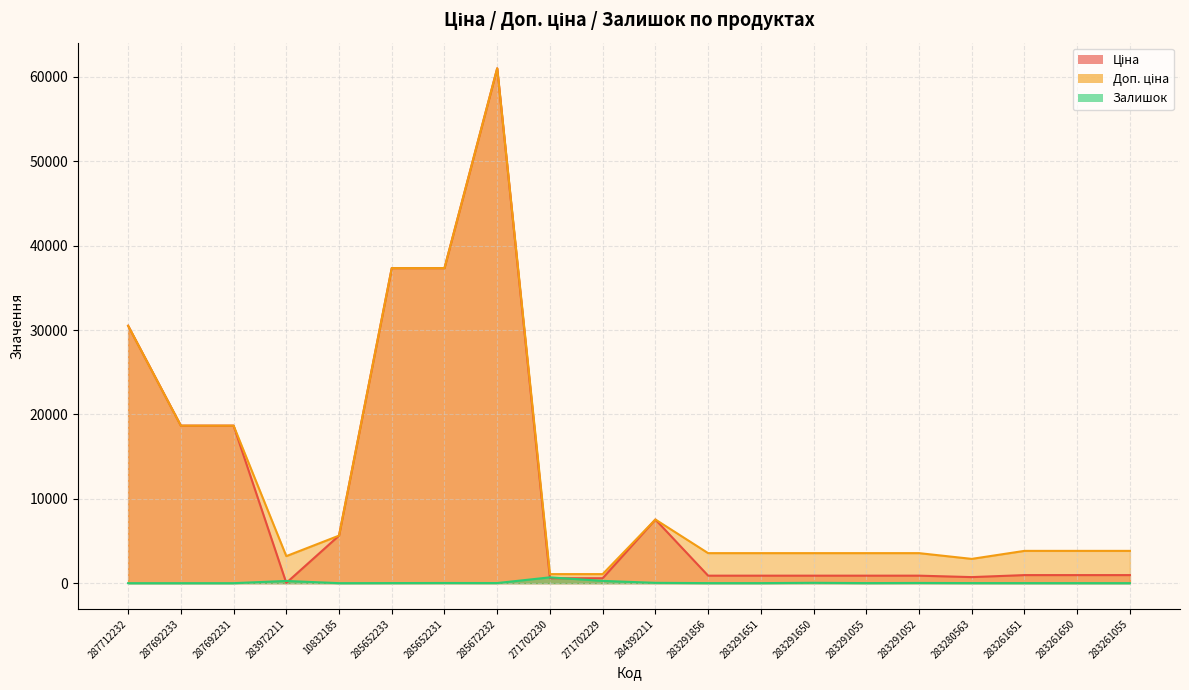

Reading right to left, list all the values displayed in this chart.

Ціна: 283261055=957.1	283261650=957.1	283261651=957.1	283280563=719.6	283291052=889.9	283291055=889.9	283291650=889.9	283291651=889.9	283291856=889.9	284392211=7545.9	271702229=586.0	271702230=586.0	285672232=61024.7	285652231=37343.0	285652233=37343.0	10832185=5636.0	283972211=32.0	287692231=18671.5	287692233=18671.5	287712232=30512.3
Доп. ціна: 283261055=3828.4	283261650=3828.4	283261651=3828.4	283280563=2878.5	283291052=3559.7	283291055=3559.7	283291650=3559.7	283291651=3559.7	283291856=3559.7	284392211=7545.9	271702229=1074.5	271702230=1074.5	285672232=61024.7	285652231=37343.0	285652233=37343.0	10832185=5636.0	283972211=3205.0	287692231=18671.5	287692233=18671.5	287712232=30512.3
Залишок: 283261055=4.0	283261650=6.0	283261651=8.0	283280563=11.0	283291052=26.0	283291055=9.0	283291650=43.0	283291651=6.0	283291856=7.0	284392211=39.0	271702229=272.0	271702230=690.0	285672232=15.0	285652231=22.0	285652233=12.0	10832185=1.0	283972211=264.0	287692231=0.0	287692233=0.0	287712232=0.0